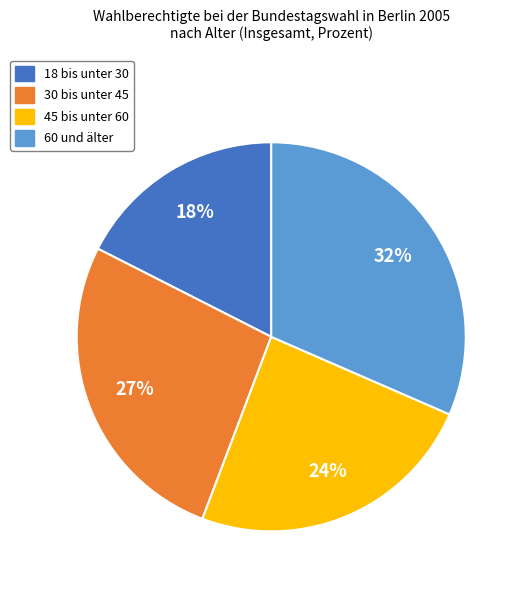

True or false: 45 bis unter 60 accounts for 24% of the total.

True